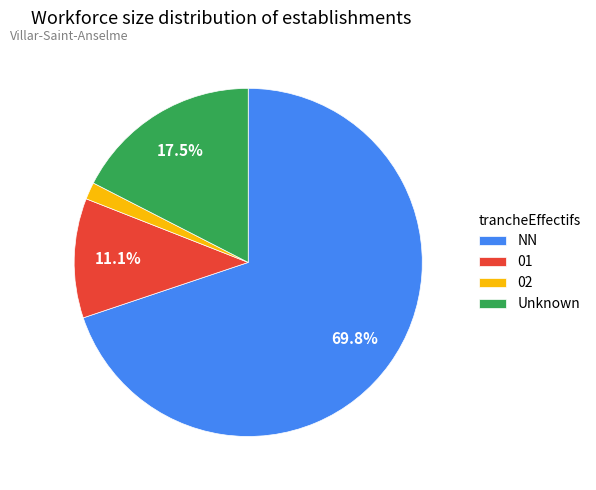

Does any single category account for the majority?

Yes